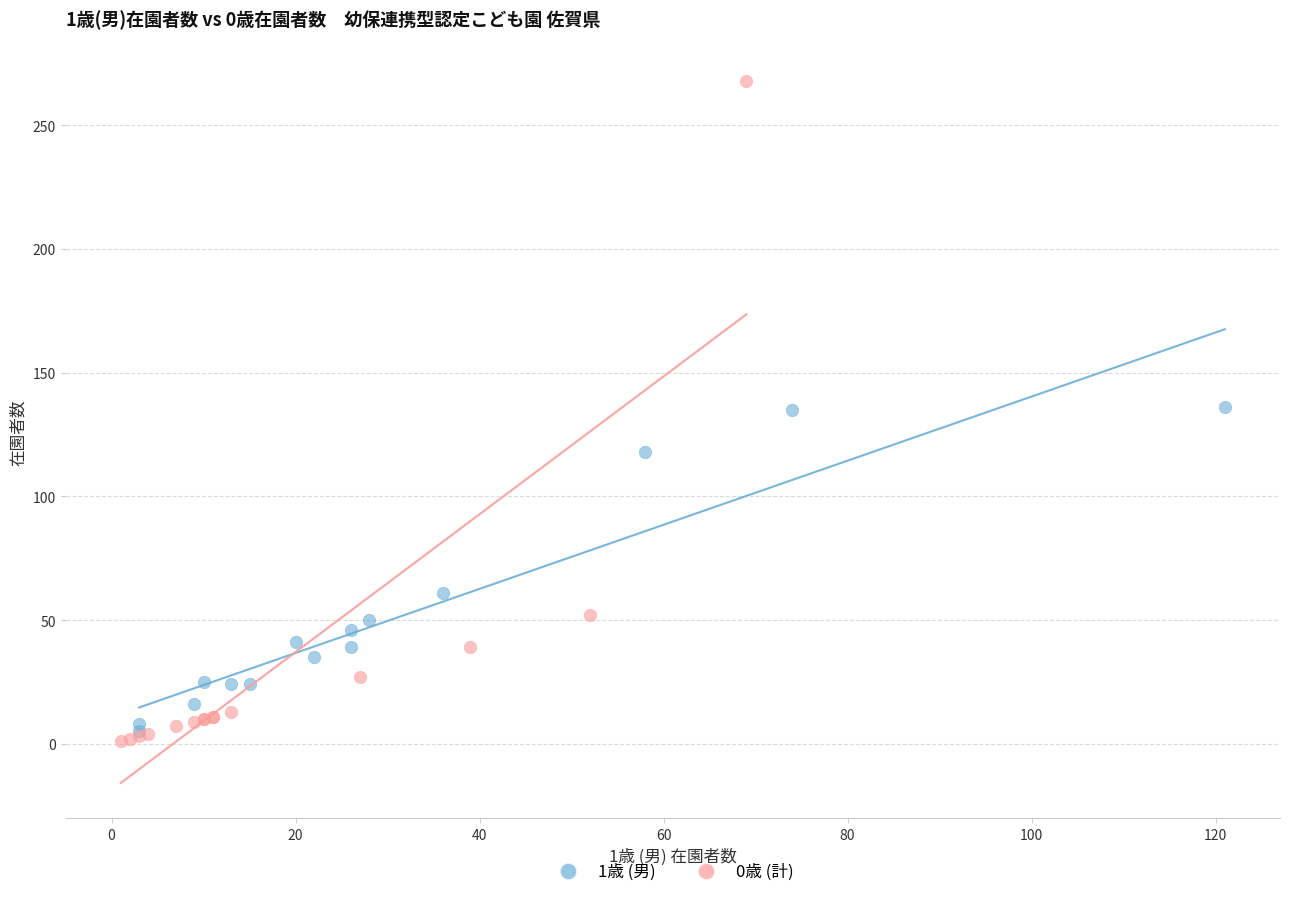

Which series contains the highest Y value?

0歳 (計)